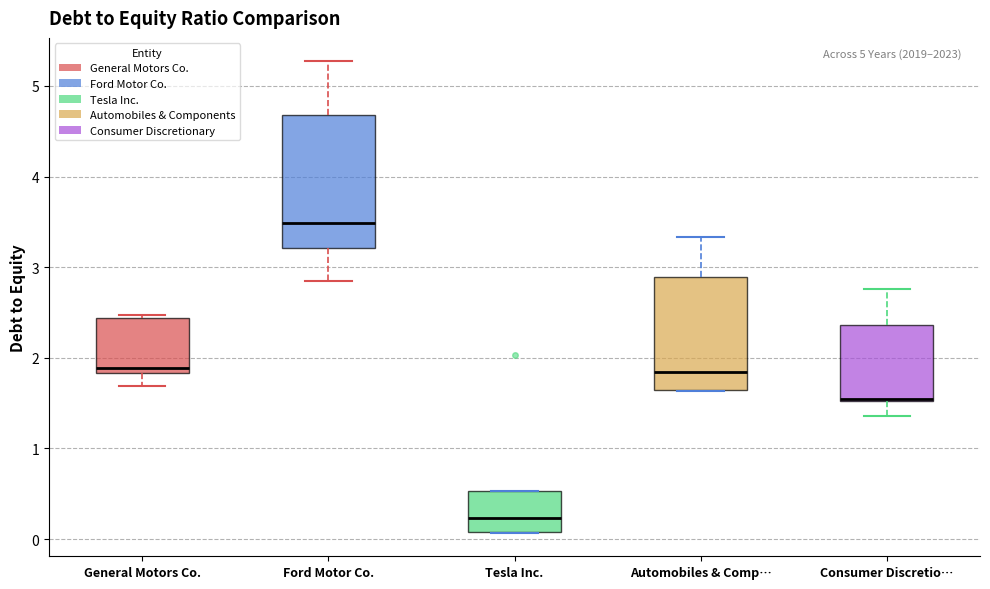

Reading left to right, transcribe this box plot: for each box, give where its median line is, the range the box spans, and where its two whiskers end, as read against the y-axis. The values are not printed on the chart, so give them approximately, as read against the axis.

General Motors Co.: median 1.9, box 1.8 to 2.4, whiskers 1.7 to 2.5
Ford Motor Co.: median 3.5, box 3.2 to 4.7, whiskers 2.9 to 5.3
Tesla Inc.: median 0.2, box 0.1 to 0.5, whiskers 0.1 to 0.5
Automobiles & Comp…: median 1.8, box 1.7 to 2.9, whiskers 1.6 to 3.3
Consumer Discretio…: median 1.5 (drawn on the box's lower edge), box 1.5 to 2.4, whiskers 1.4 to 2.8